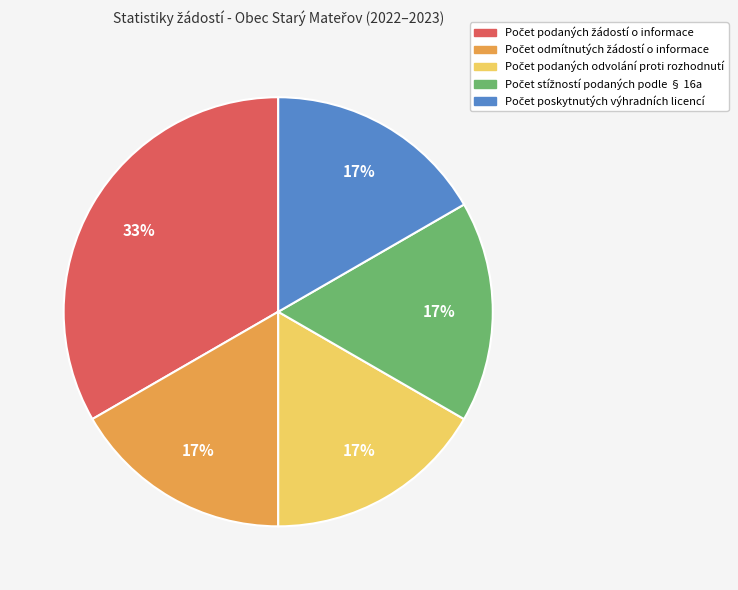

To the nearest percent, what is the average slice percentage?

20%